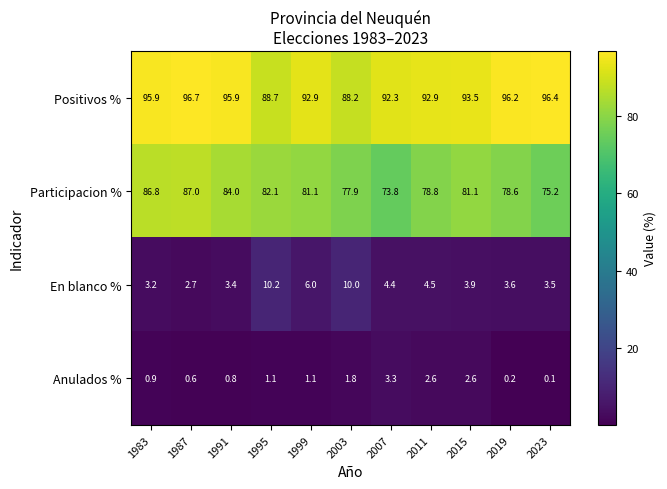

What is the average value of the En blanco % series?

5.0